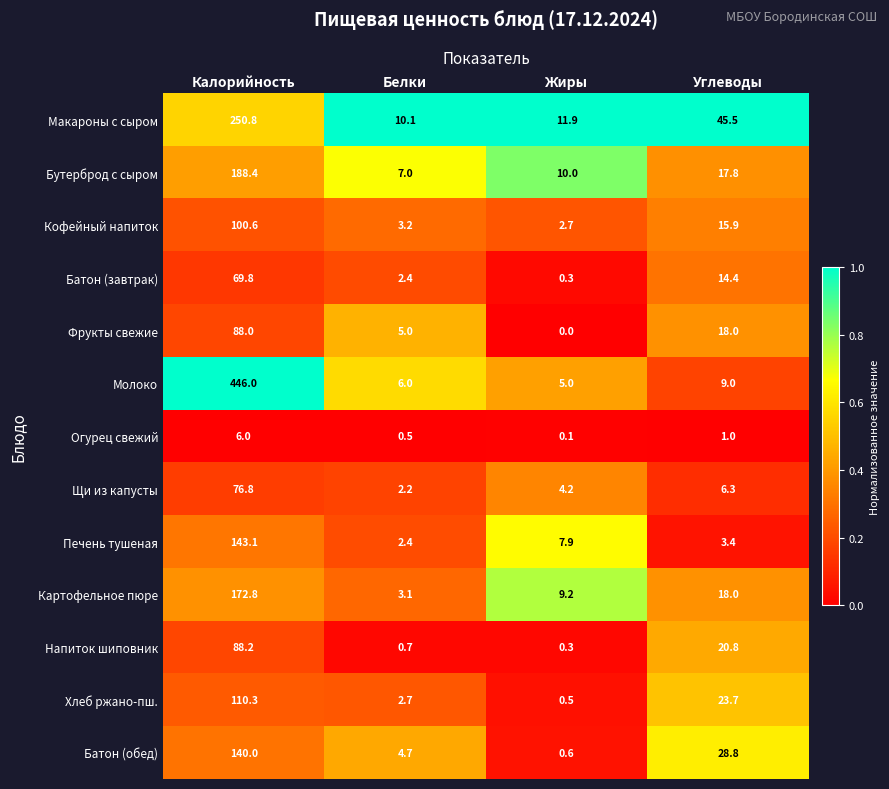

Which category has the lowest value across all series?

Жиры